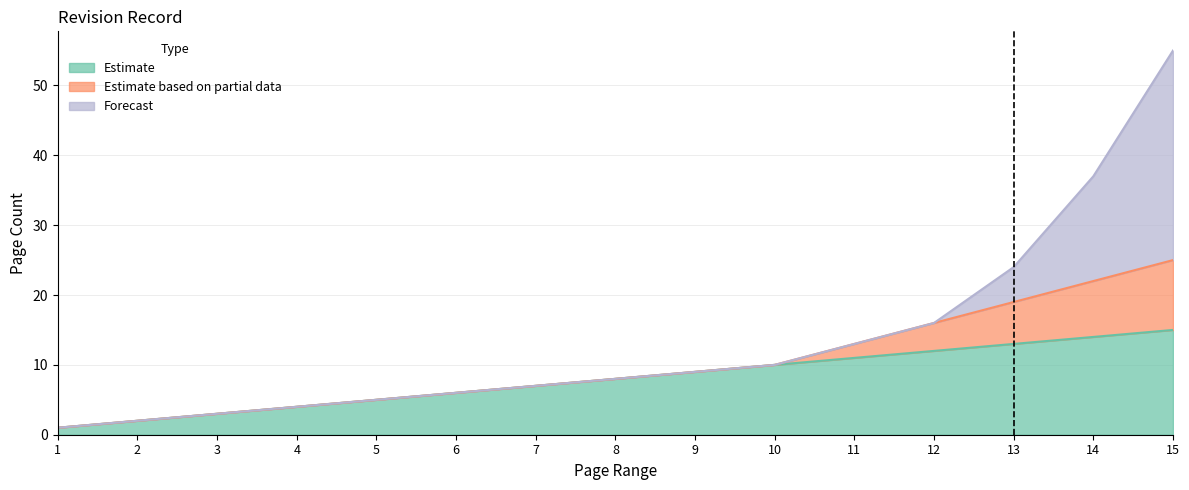

Which series ends up on top after the final intersection of Forecast and Estimate based on partial data?

Forecast